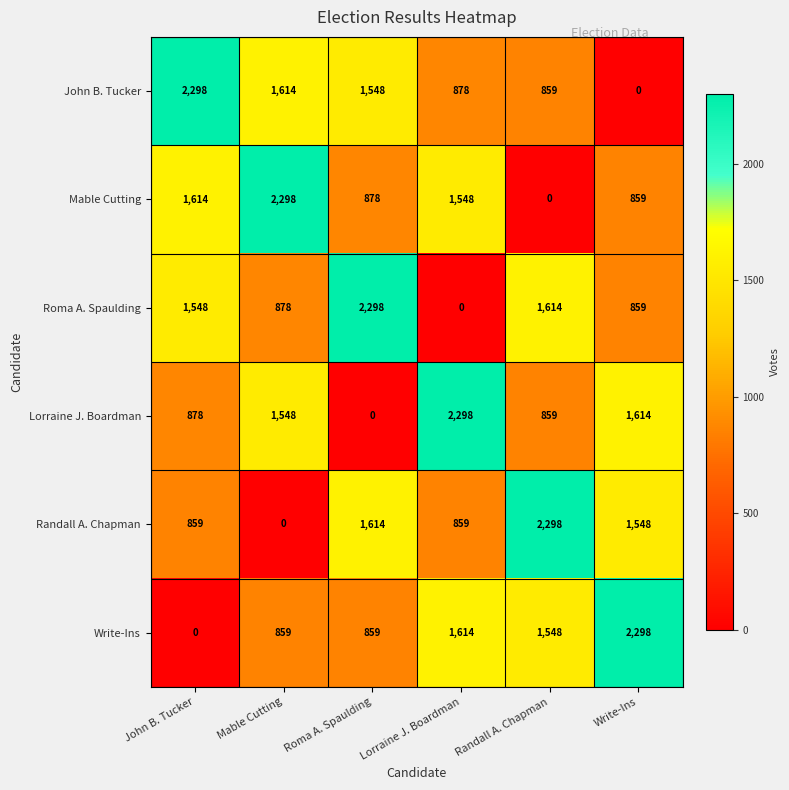

What is the sum of all Randall A. Chapman values?

7178